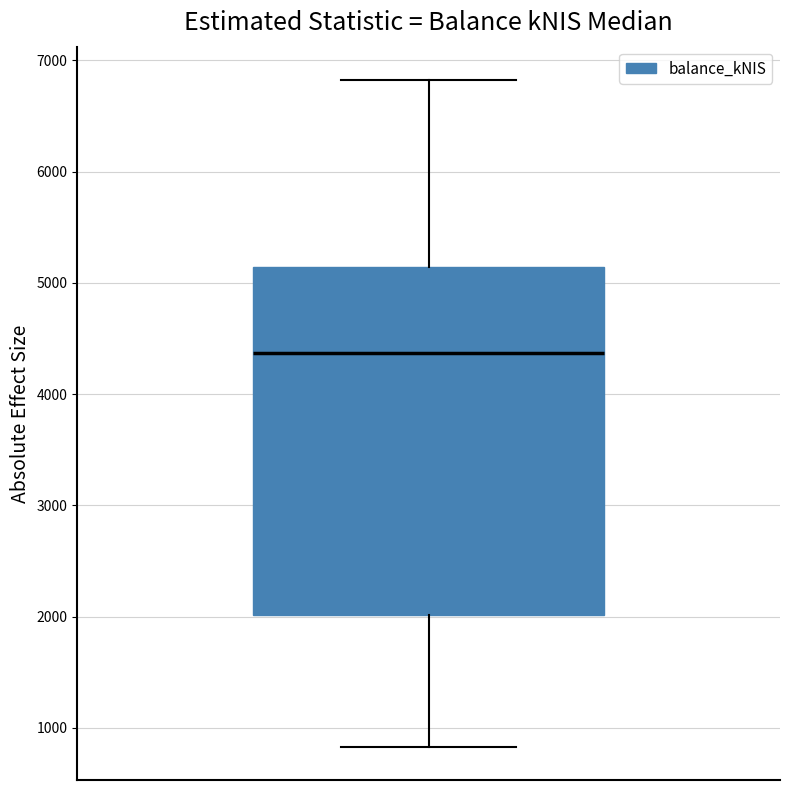

Where is the upper edge of the box on the y-axis? The values are not printed on the chart, so give them approximately, as read against the axis.

5100